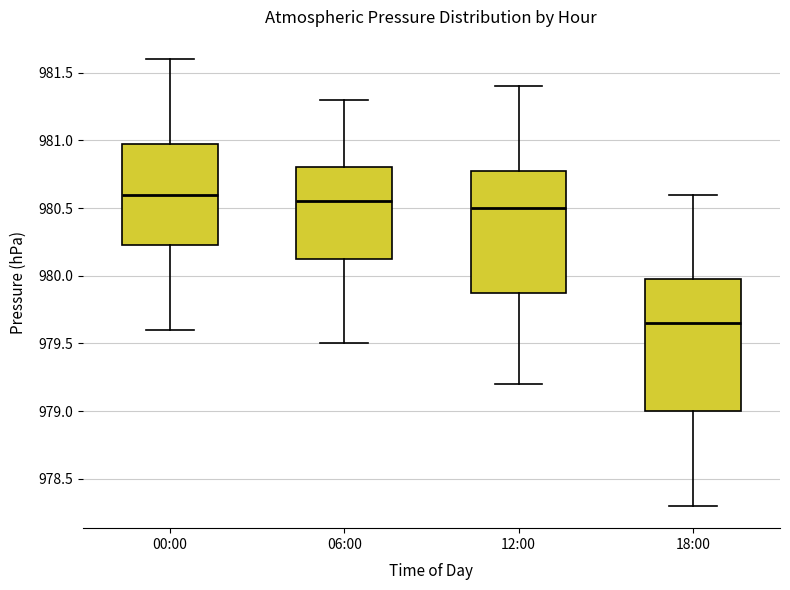

Where is the upper edge of the box for 12:00 on the y-axis? The values are not printed on the chart, so give them approximately, as read against the axis.

980.80